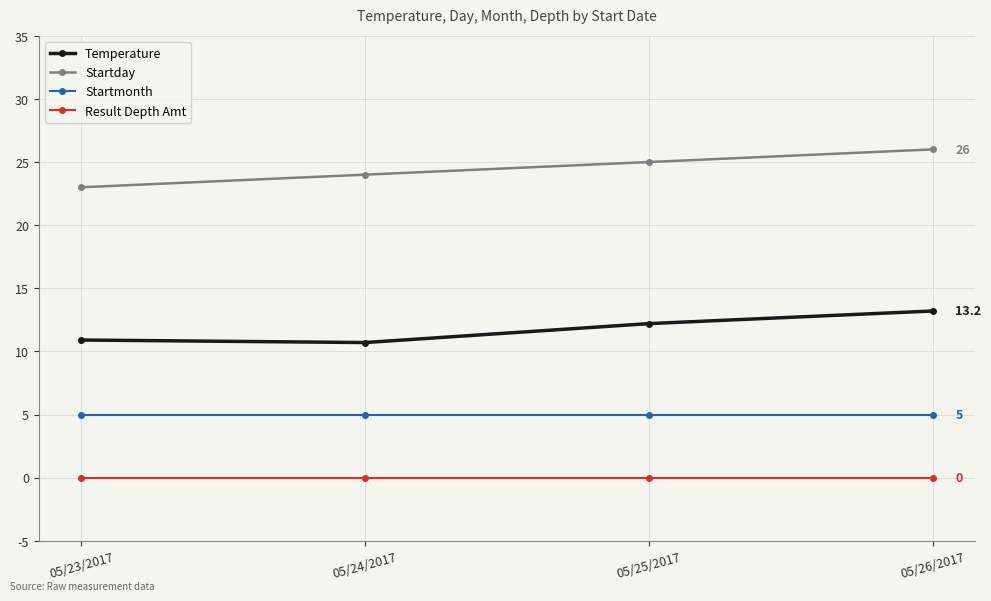

What is the minimum value for Temperature?

10.7